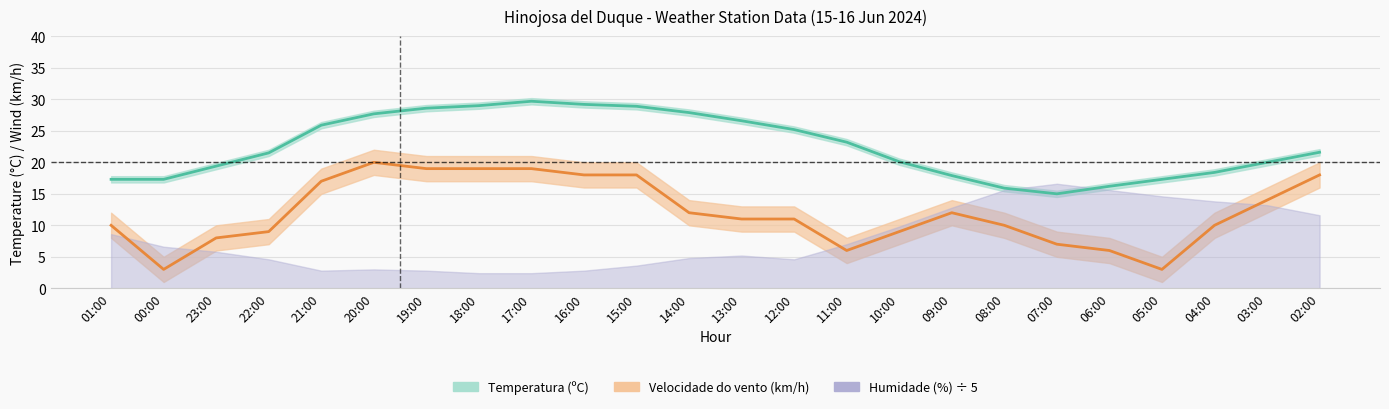

How many lines are shown in the chart?

2